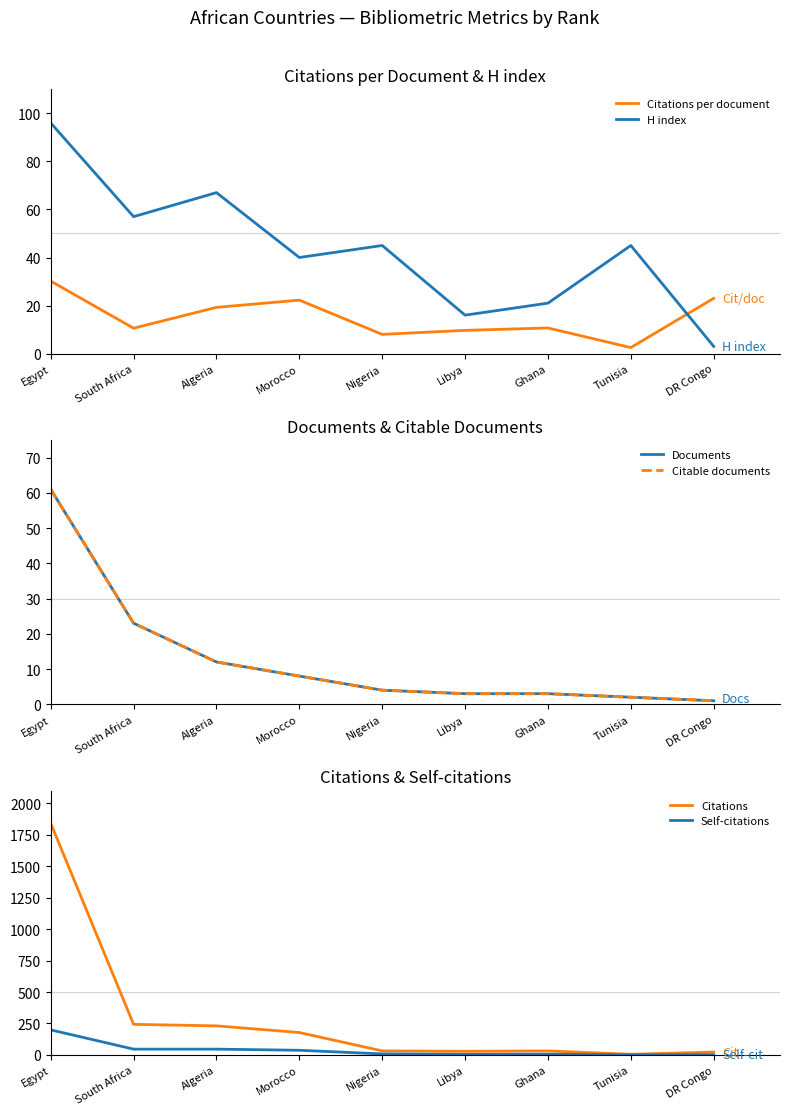

Which series has the largest total across all categories?

Citations